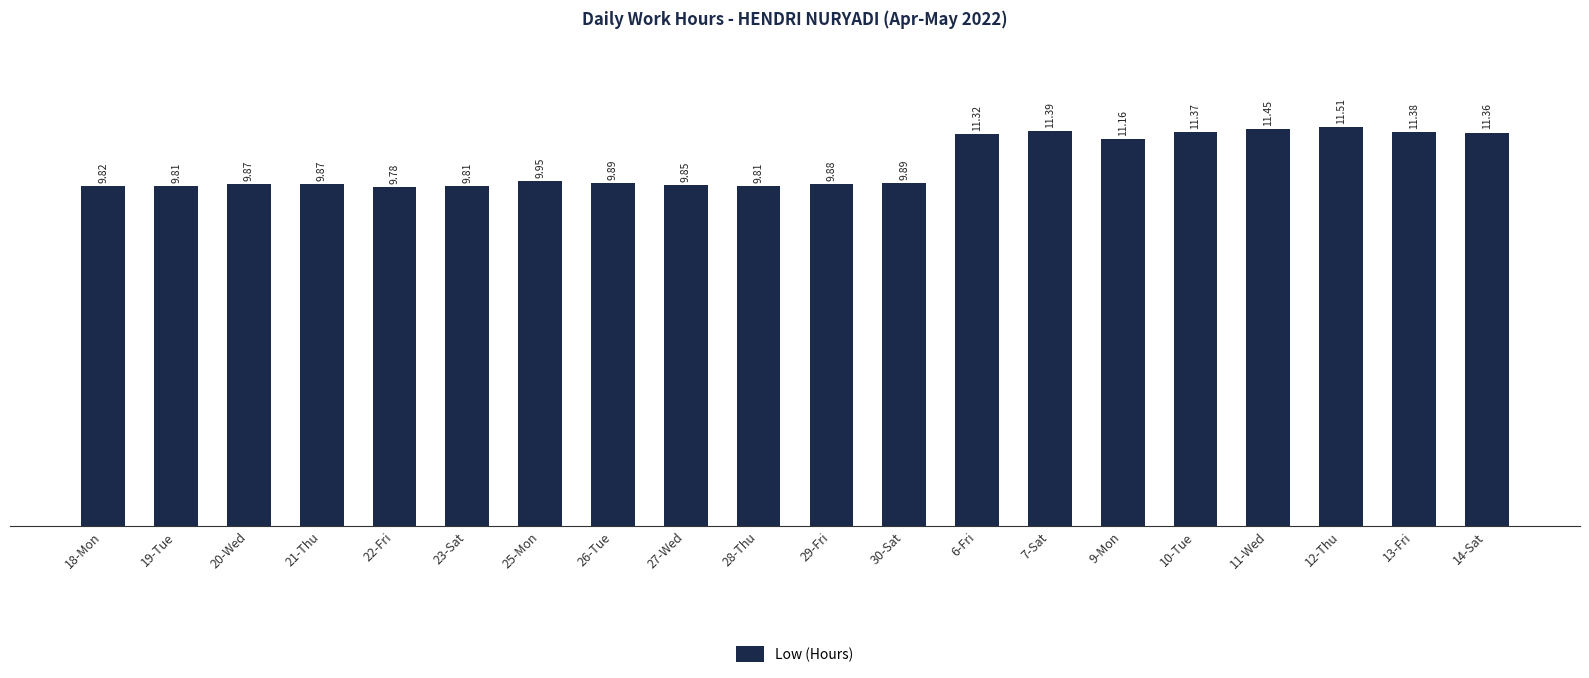

Which has a higher value, 13-Fri or 28-Thu?

13-Fri